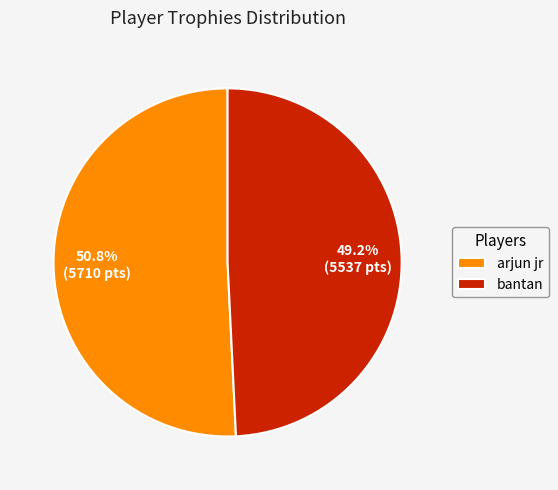

To the nearest percent, what is the difference between the largest and smallest slice percentages?

2%